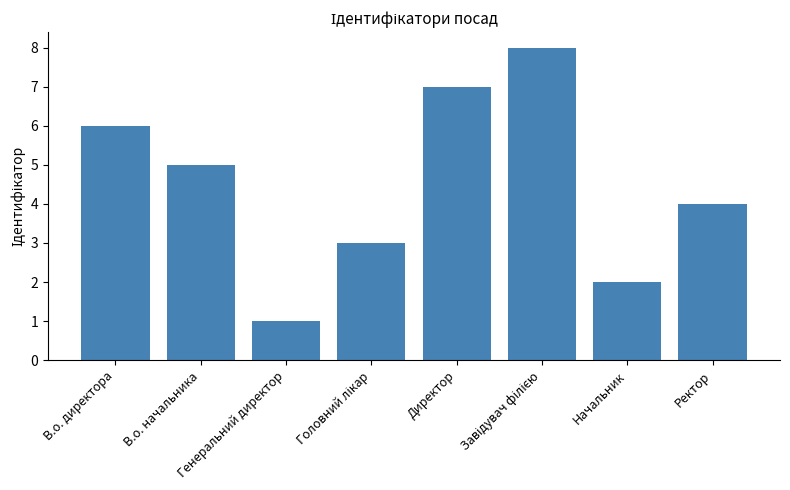

What is the difference between the second highest and second lowest values?

5